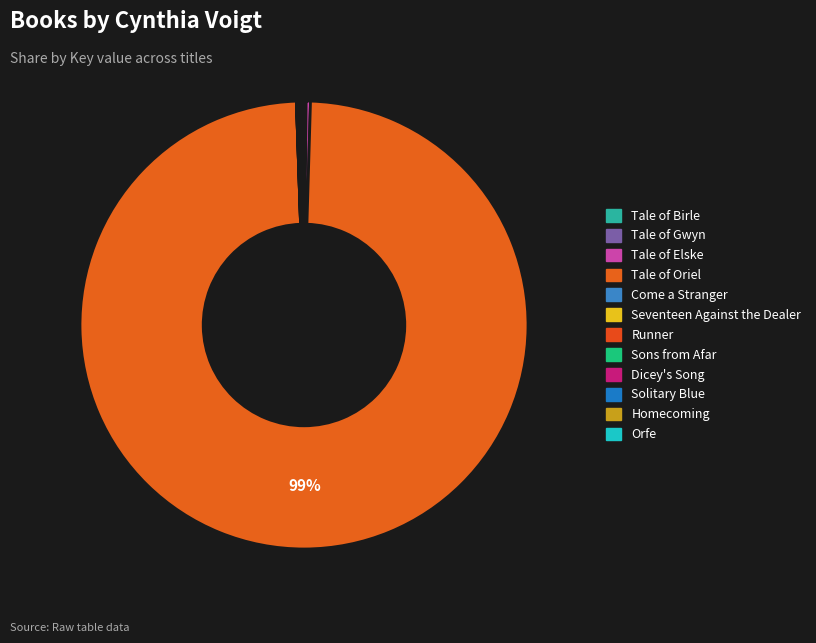

Rank the categories by value from lowest to highest.

Come a Stranger, Homecoming, Dicey's Song, Solitary Blue, Runner, Tale of Gwyn, Sons from Afar, Seventeen Against the Dealer, Tale of Birle, Orfe, Tale of Elske, Tale of Oriel